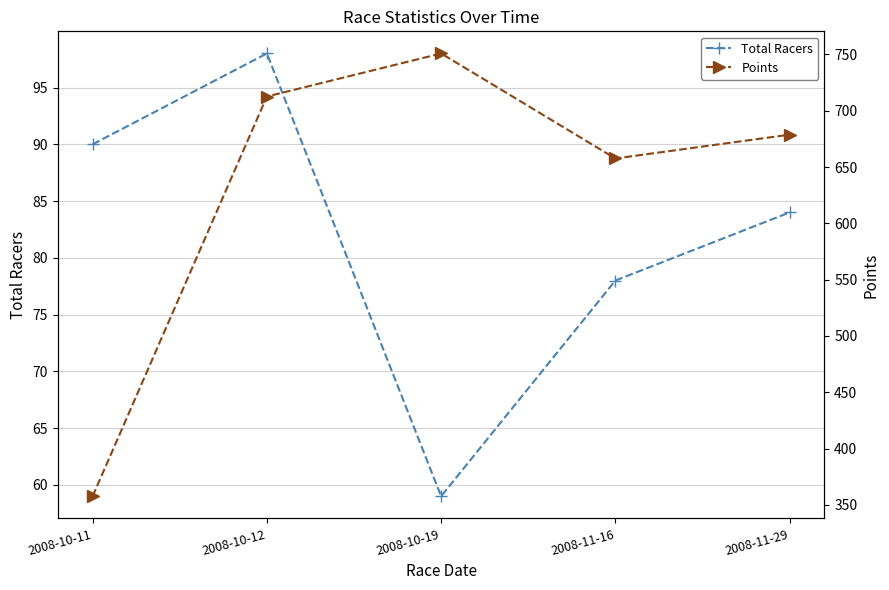

How many data points does each series have?

5